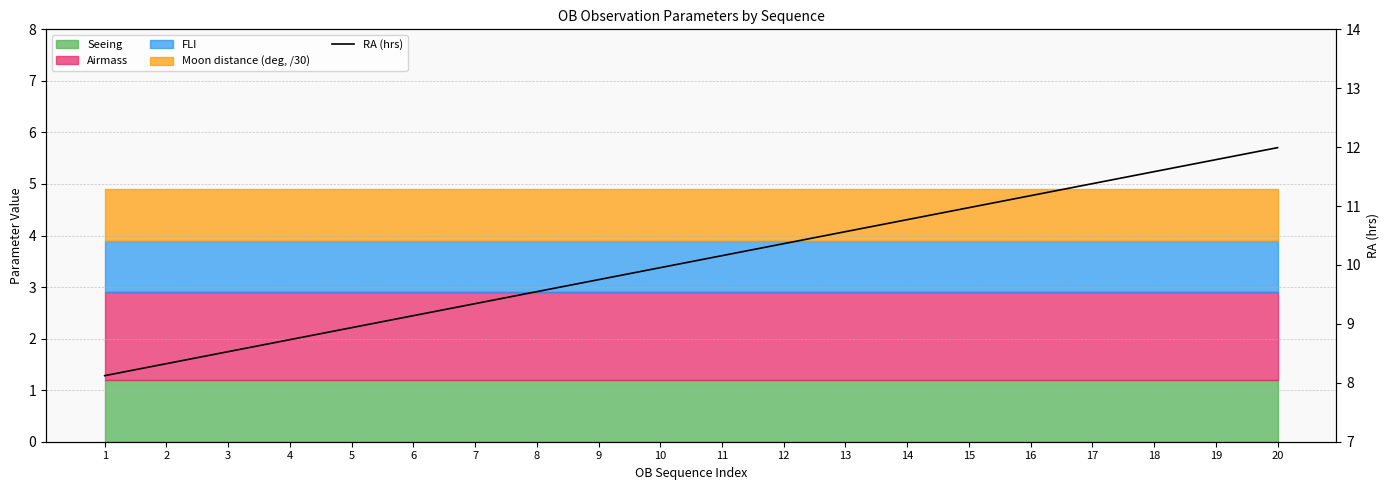

True or false: the data shows 3.8 at 11.

False